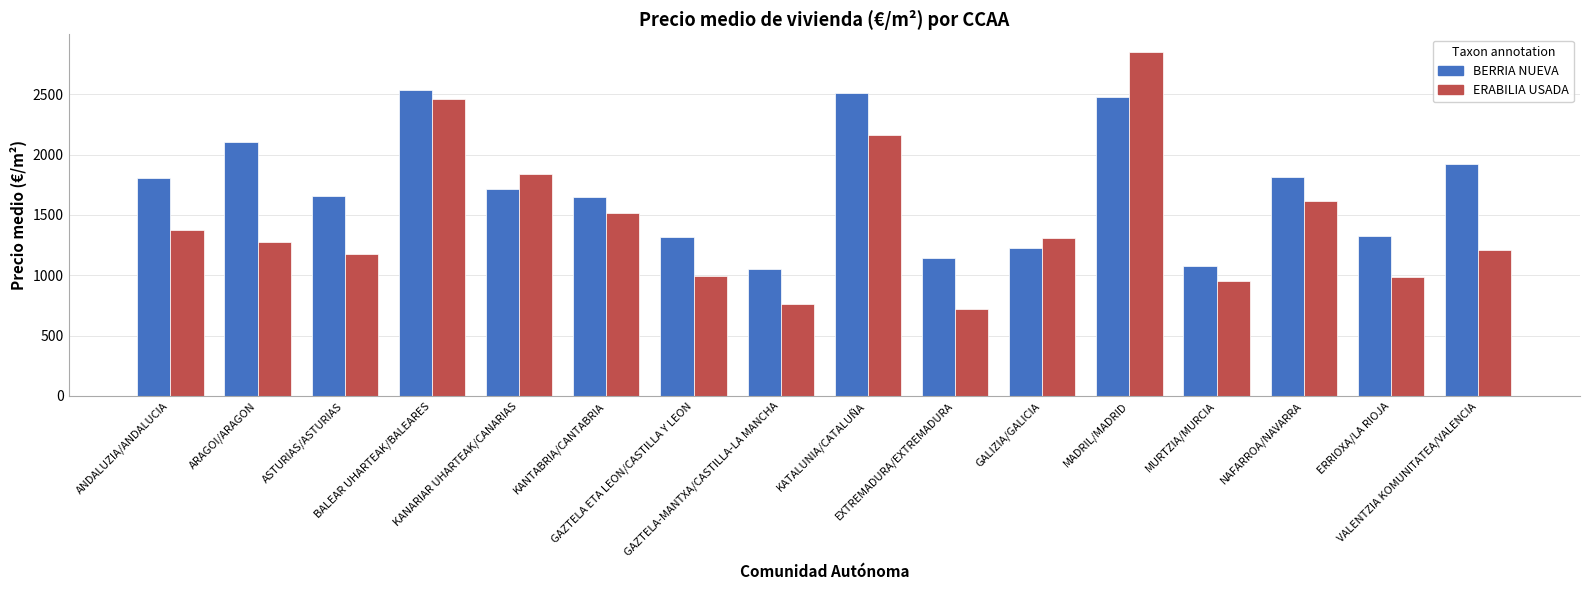

At ANDALUZIA/ANDALUCIA, list the series in order from smallest to largest.

ERABILIA USADA, BERRIA NUEVA